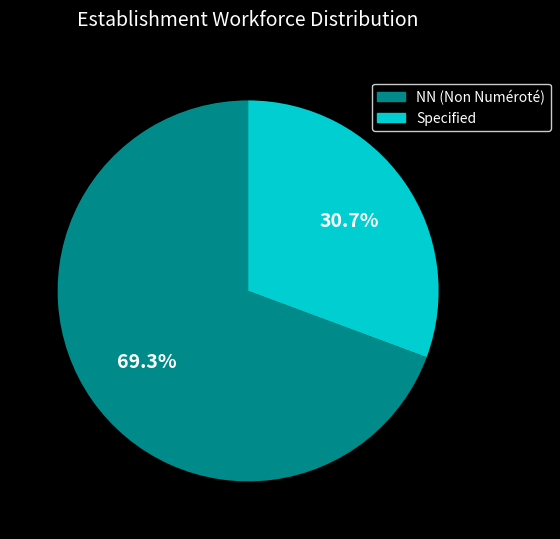

Which category has the smallest portion of the pie?

Specified